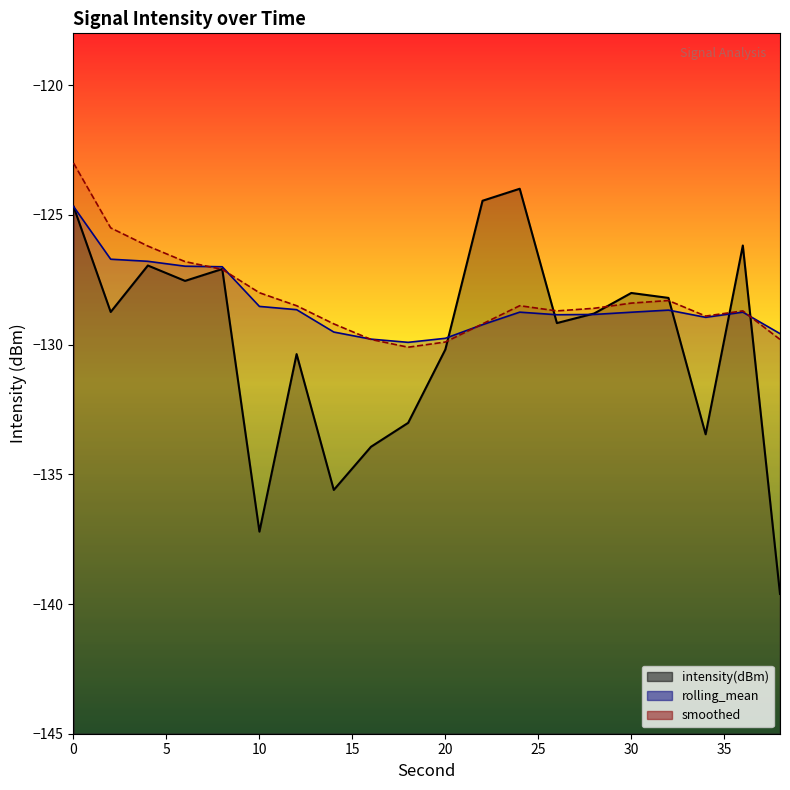

Which series has the largest range (max minus min)?

intensity(dBm)